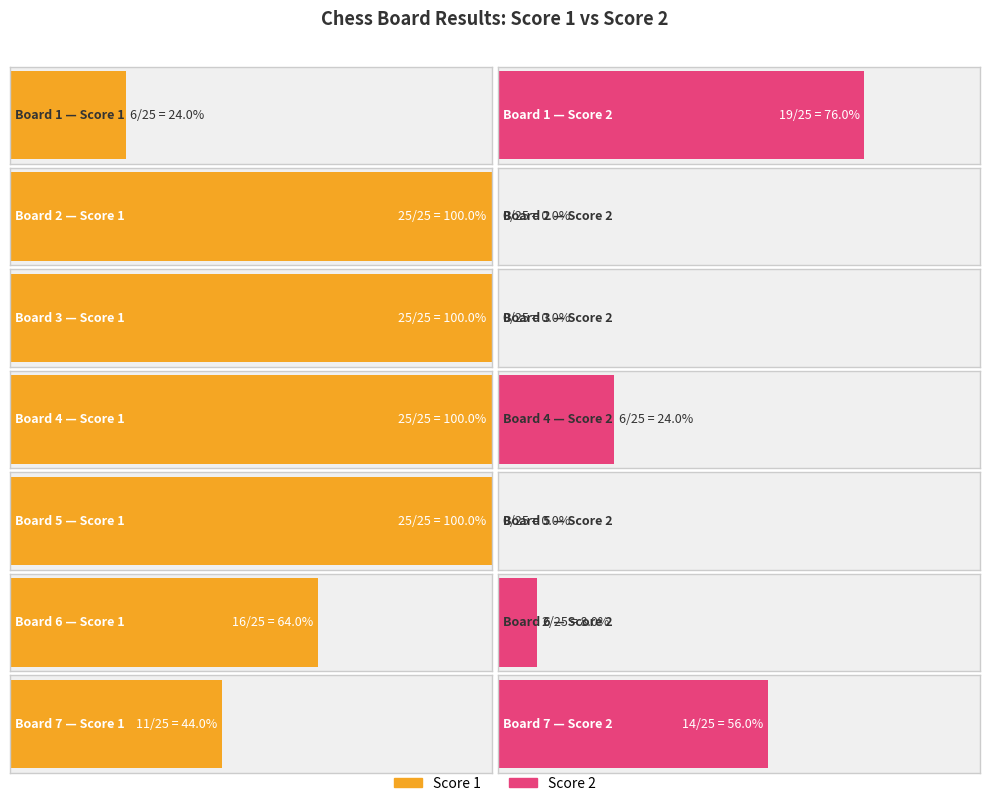

Is the value of Score 1 at Board 6 greater than the value of Score 2 at Board 7?

Yes